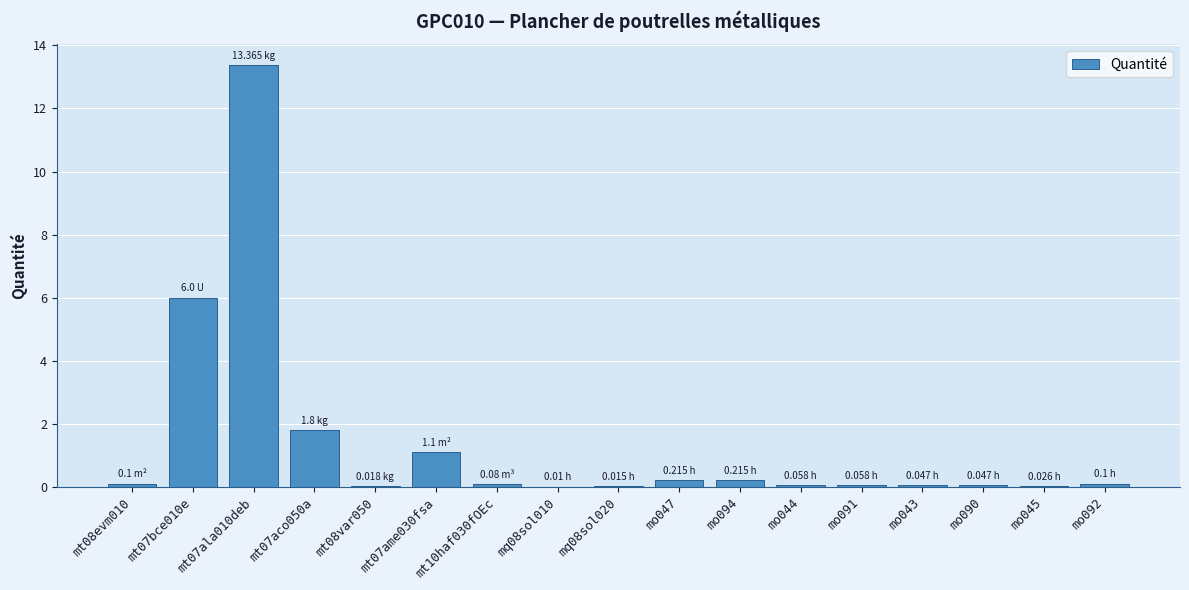

What is the sum of all values?

23.3